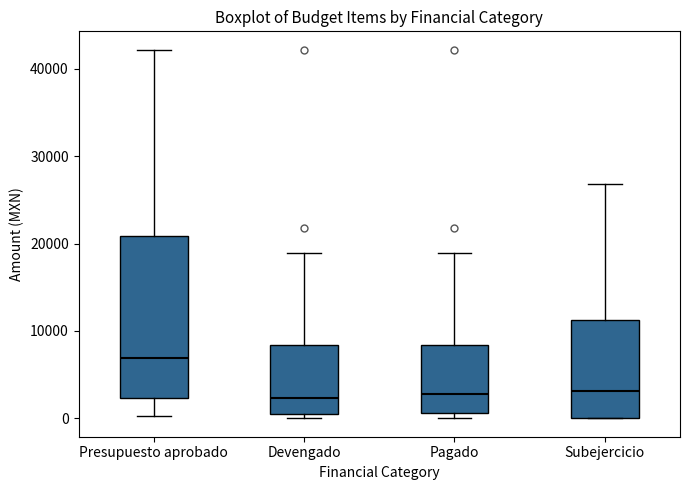

Where is the upper edge of the box for Pagado on the y-axis? The values are not printed on the chart, so give them approximately, as read against the axis.

8000